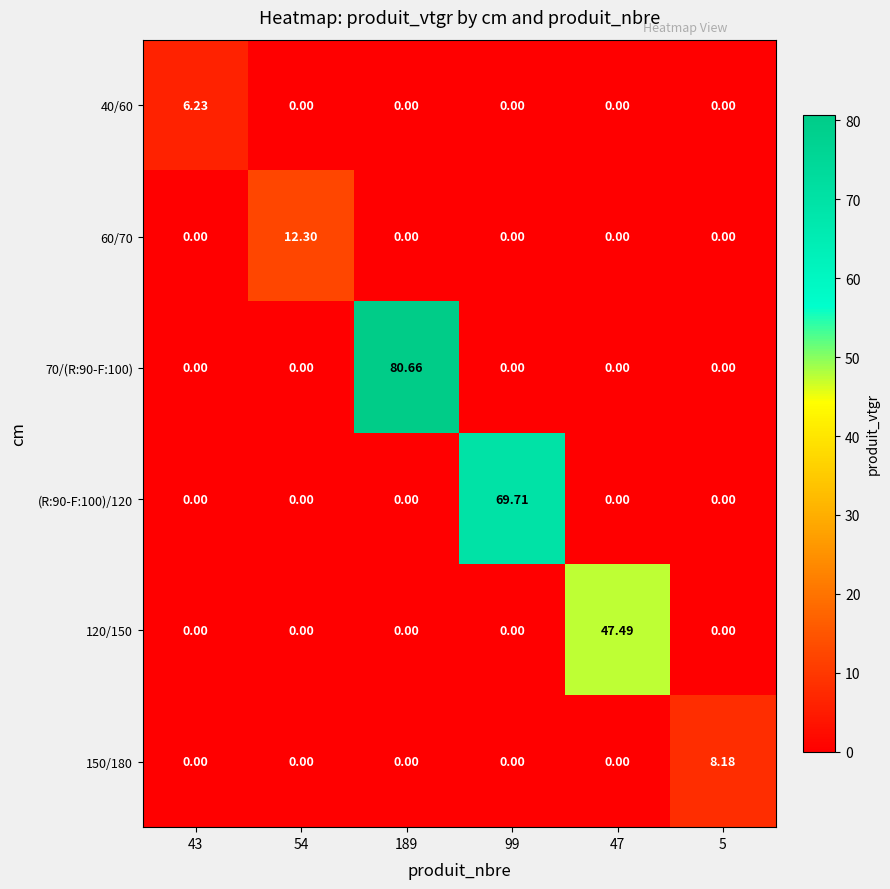

How many data points does each series have?

6